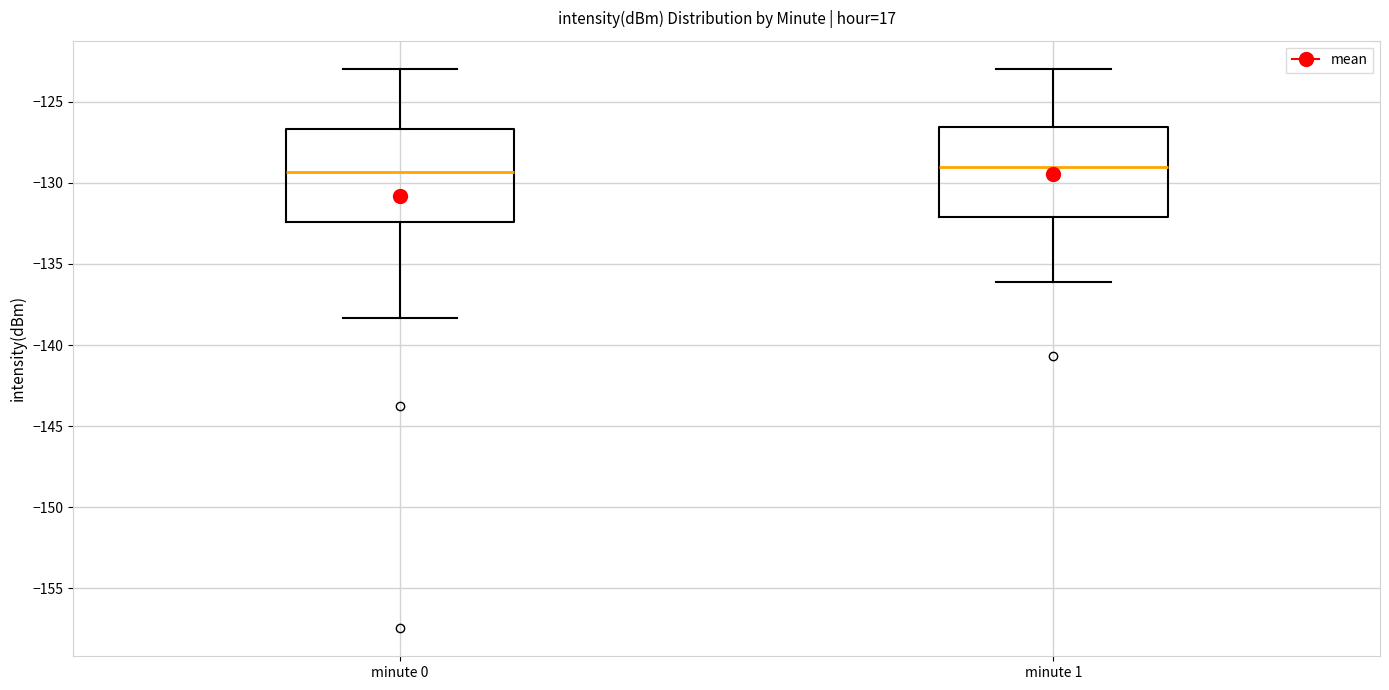

Reading left to right, transcribe this box plot: for each box, give where its median line is, the range the box spans, and where its two whiskers end, as read against the y-axis. The values are not printed on the chart, so give them approximately, as read against the axis.

minute 0: median -129.5, box -132.5 to -126.5, whiskers -138.5 to -123.0
minute 1: median -129.0, box -132.0 to -126.5, whiskers -136.0 to -123.0